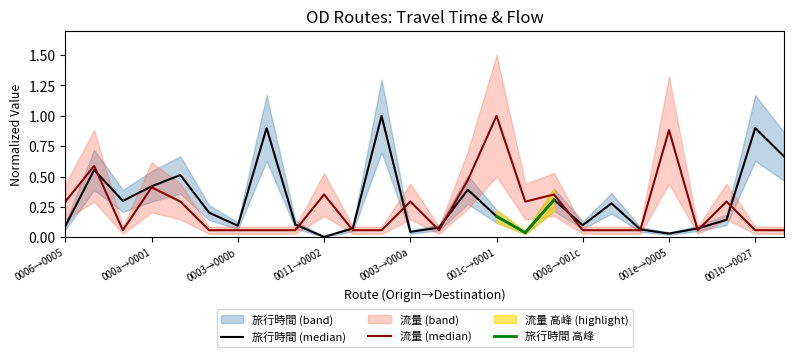

What is the minimum value for 流量?

0.1